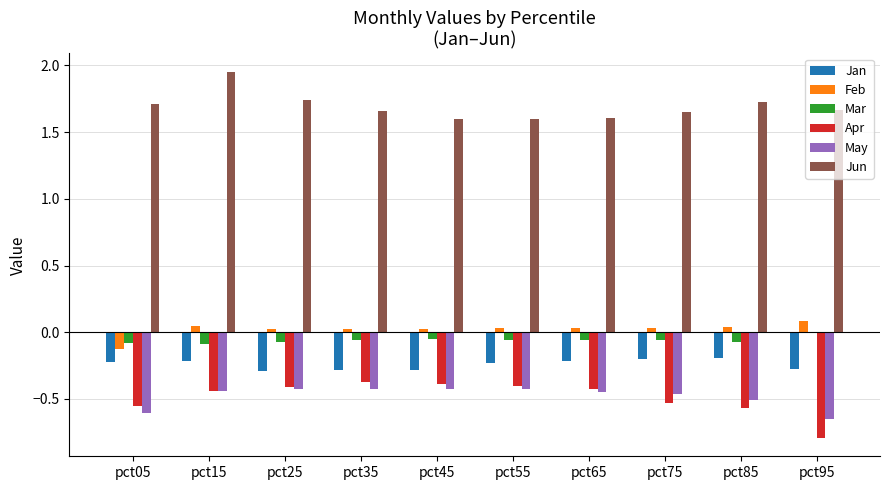

Is the value of Jun at pct85 greater than the value of Mar at pct75?

Yes